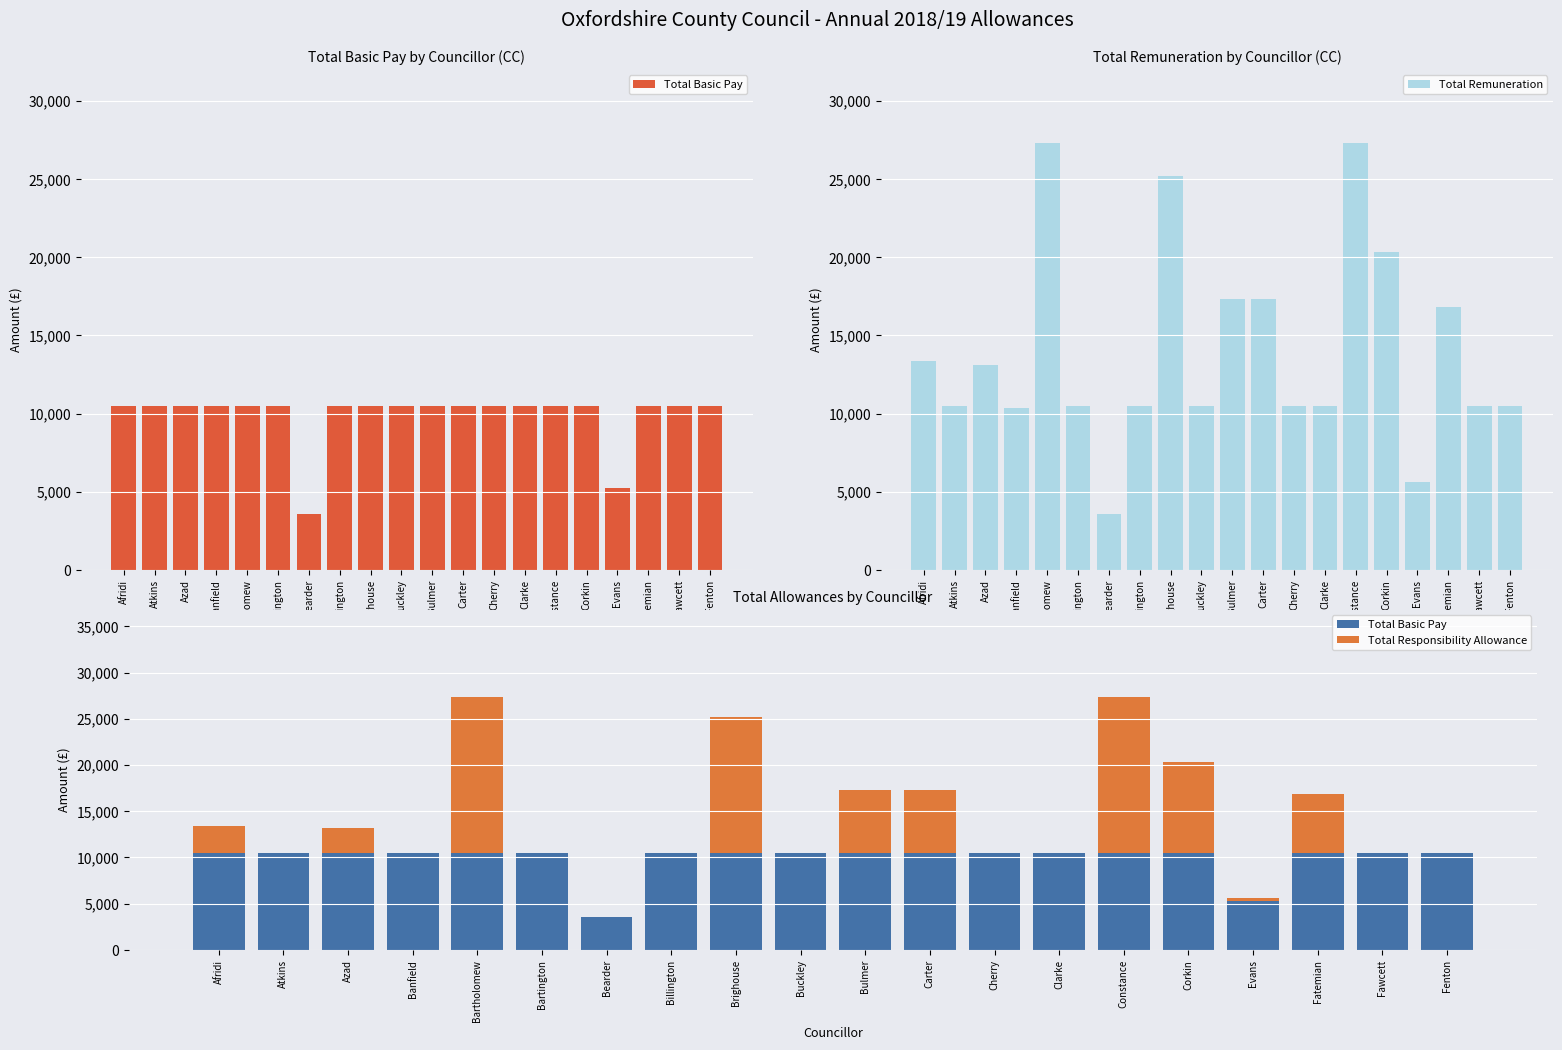

What is the sum of all Total Basic Pay values?

197980.1